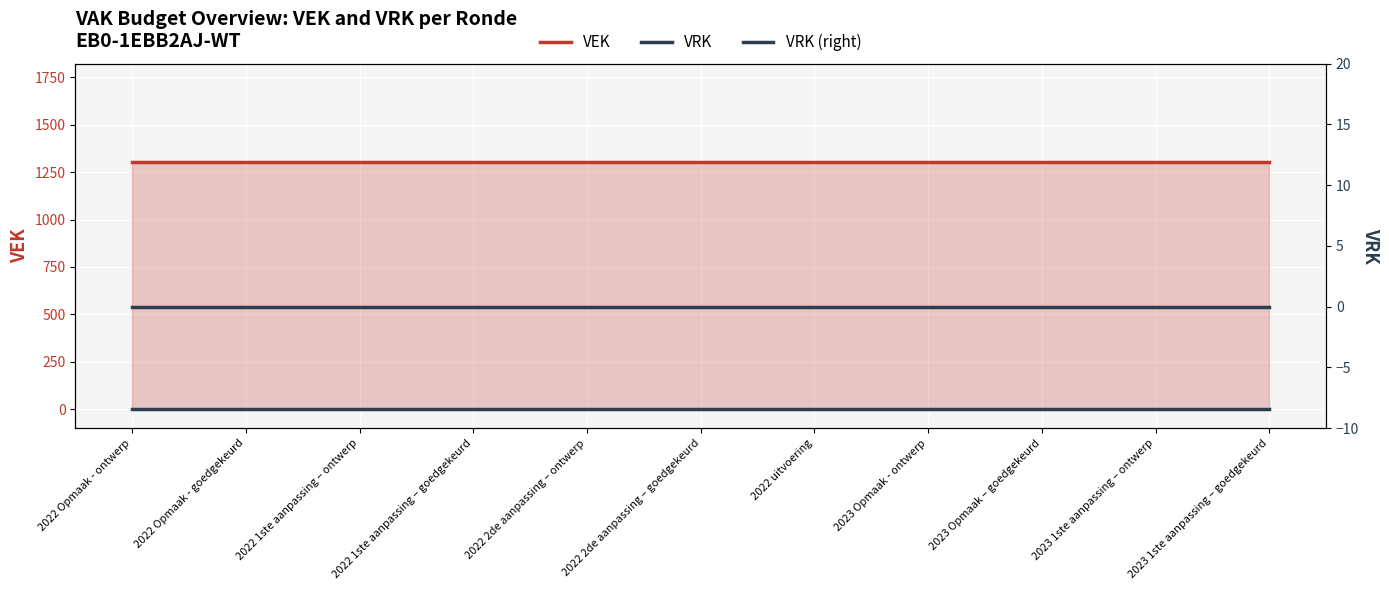

True or false: VRK (right) and VRK cross at least once.

False